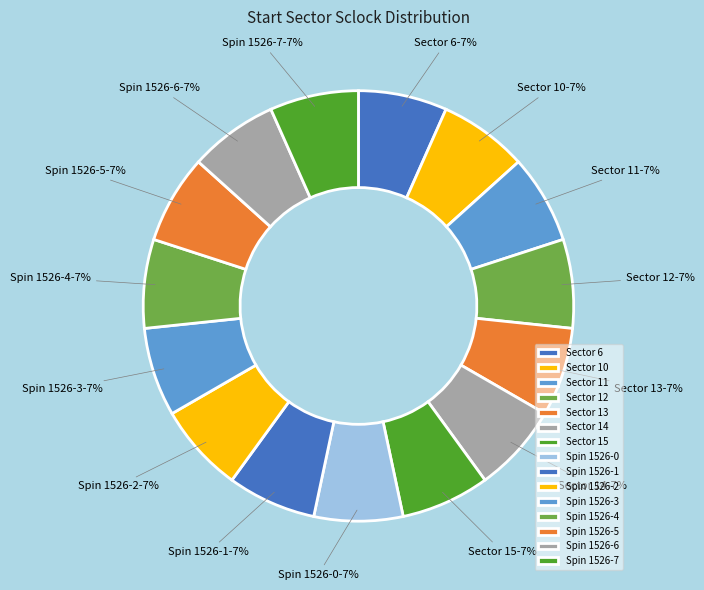

How many segments does this pie chart have?

15